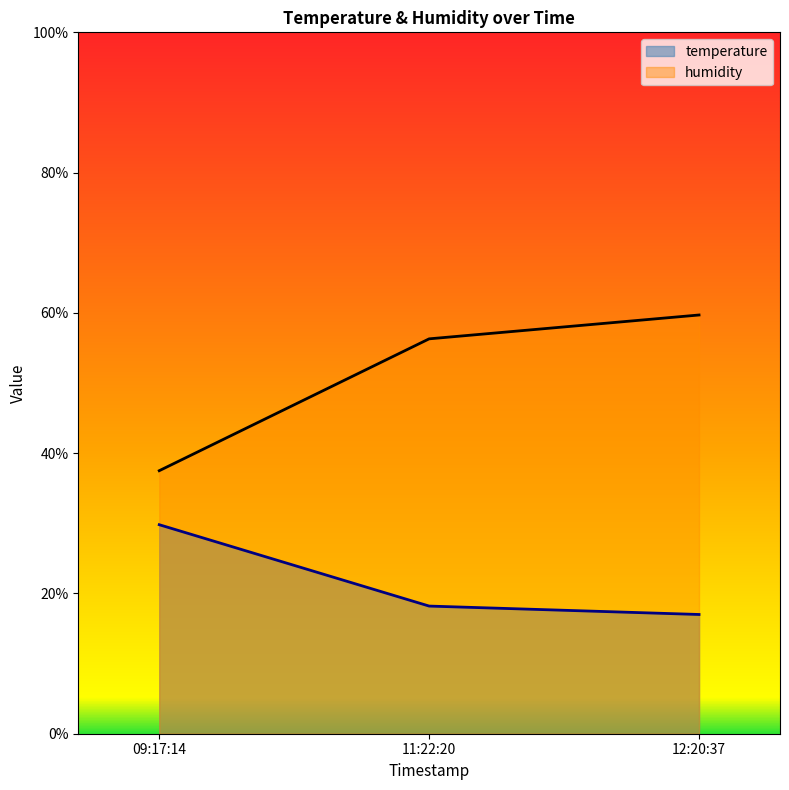

Is it true that temperature equals 29.8 at 09:17:14?

True